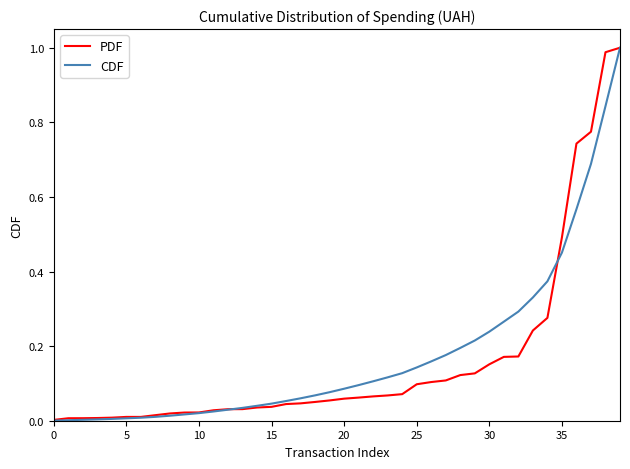

How many lines are shown in the chart?

2